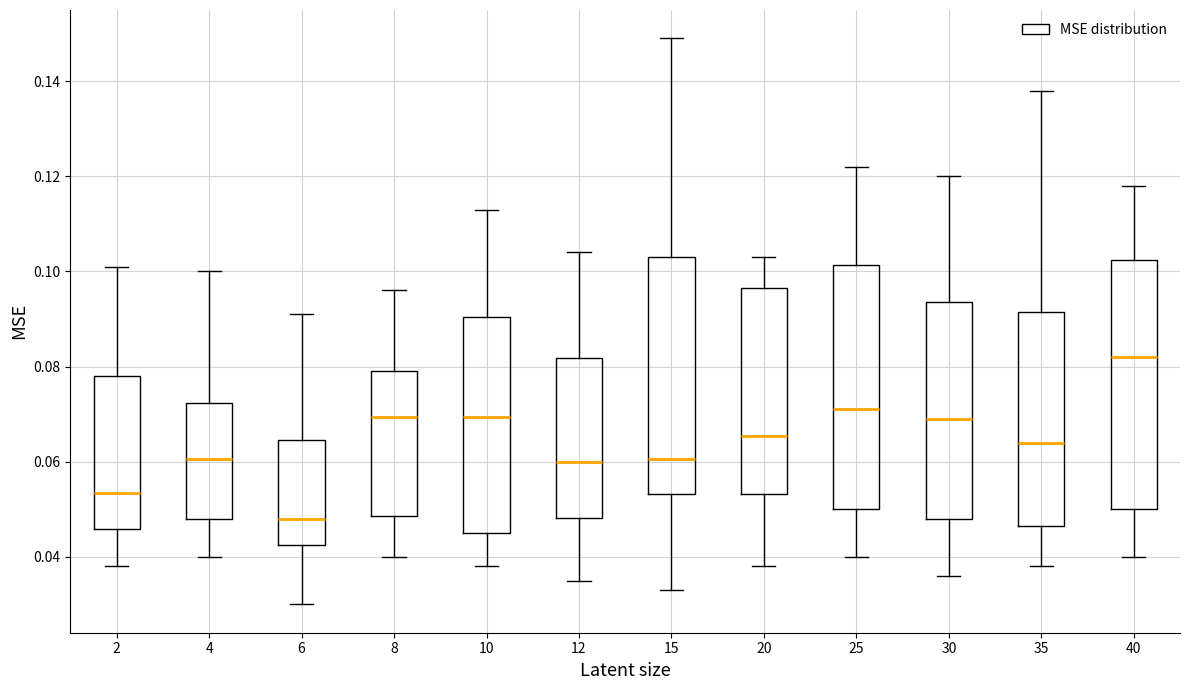

Where is the lower edge of the box at x = 15 on the y-axis? The values are not printed on the chart, so give them approximately, as read against the axis.

0.054